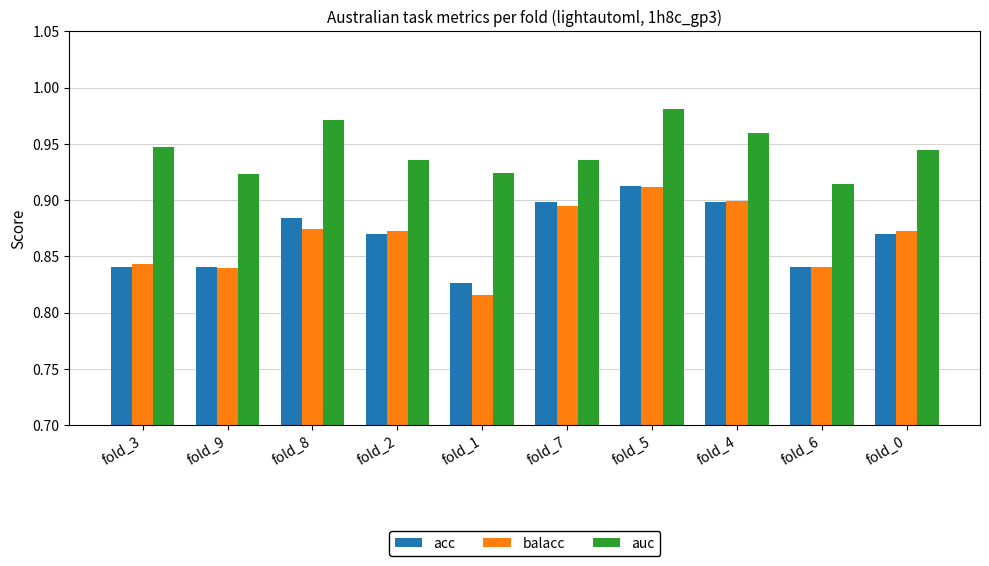

The value of balacc at fold_4 is 1.3. True or false?

False